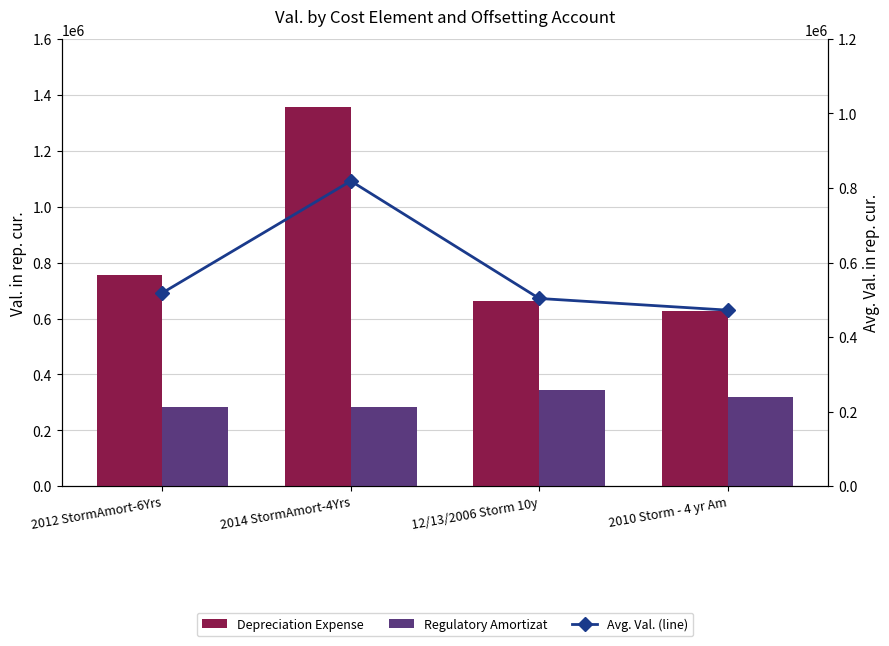

Which category has the highest value across all series?

2014 StormAmort-4Yrs